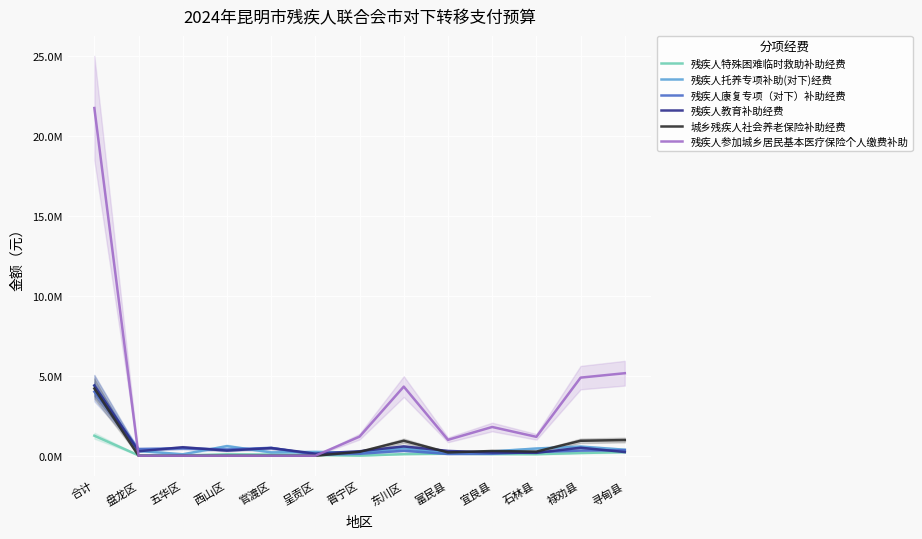

Where is 残疾人参加城乡居民基本医疗保险个人缴费补助 nearest to the value 10861725?

寻甸县